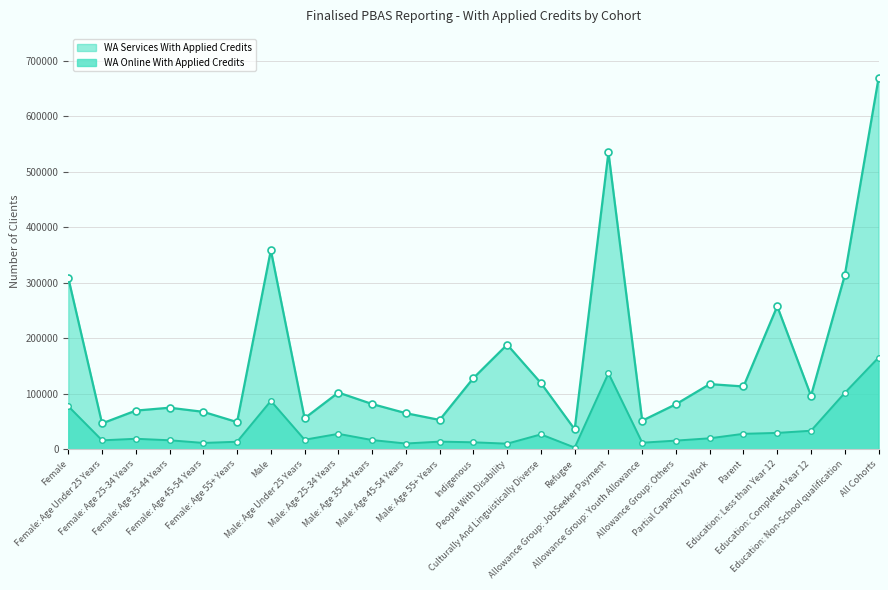

What is the greatest value displayed?

667770